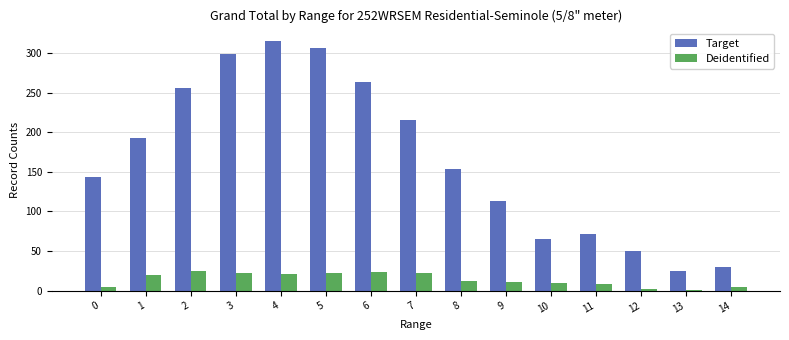

At which category is the sum across all series the highest?

4